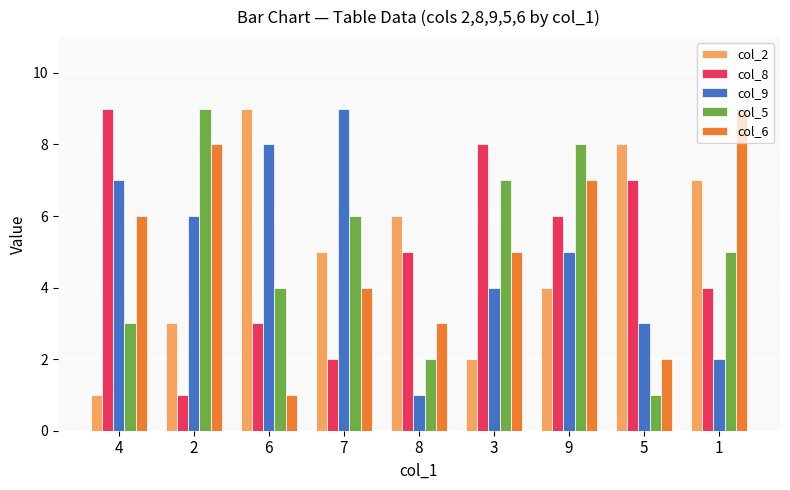

What is the highest value of the col_8 series?

9